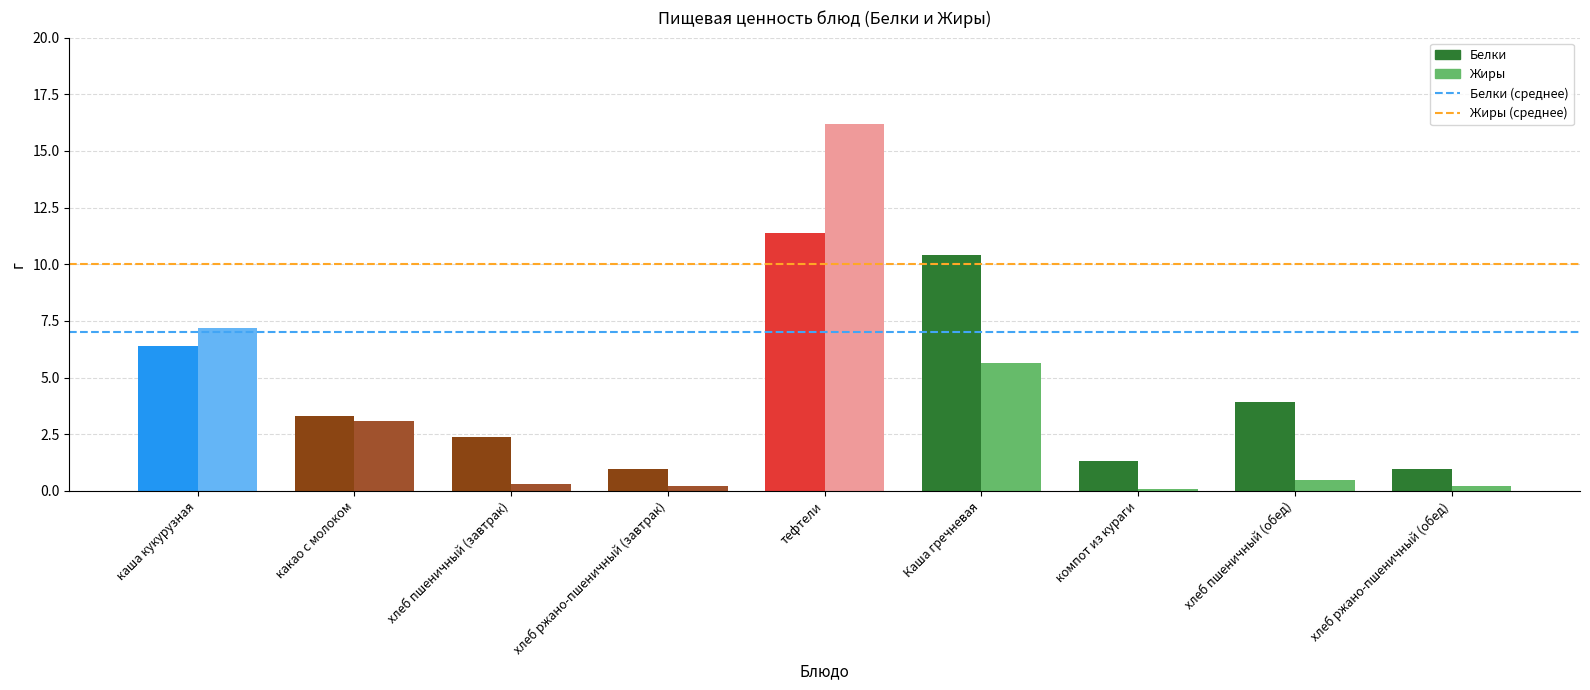

Rank the series by their average value, from highest to lowest.

Жиры (среднее), Белки (среднее)